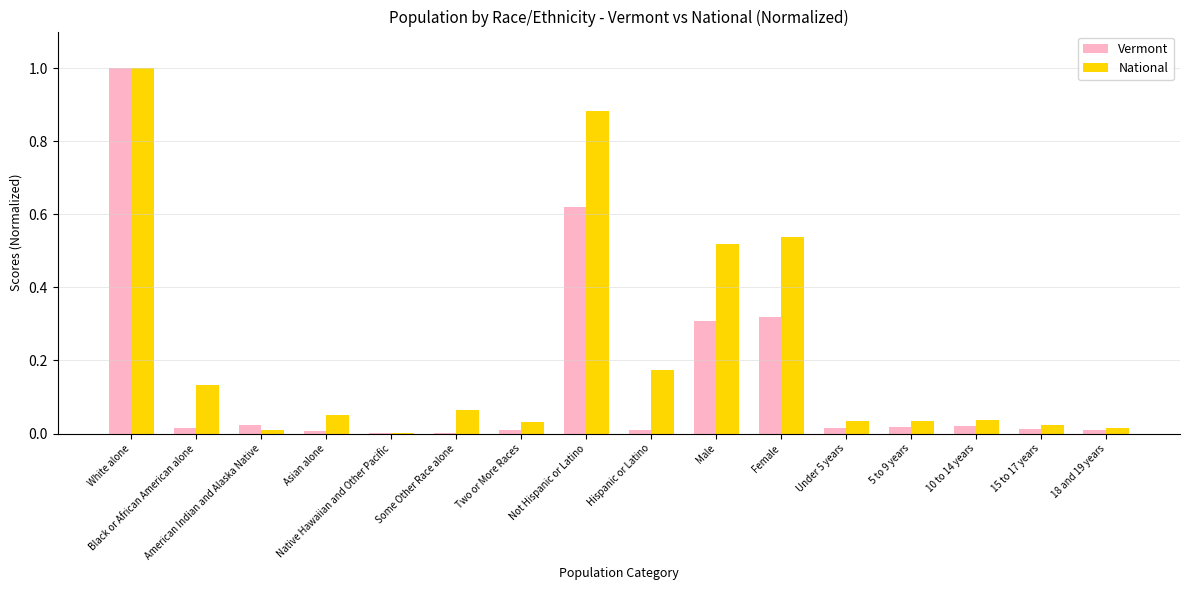

Count the number of data series in this chart.

2